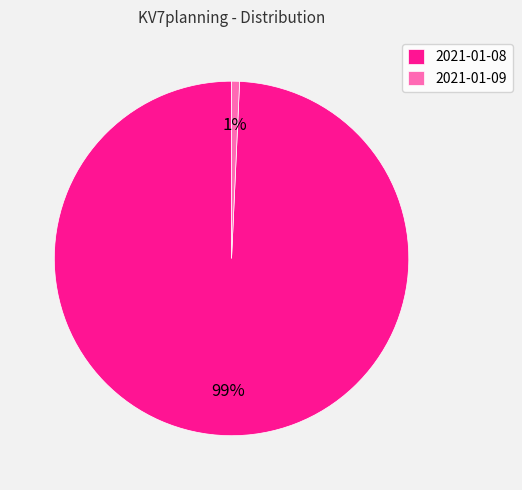

Count the number of slices in the pie.

2